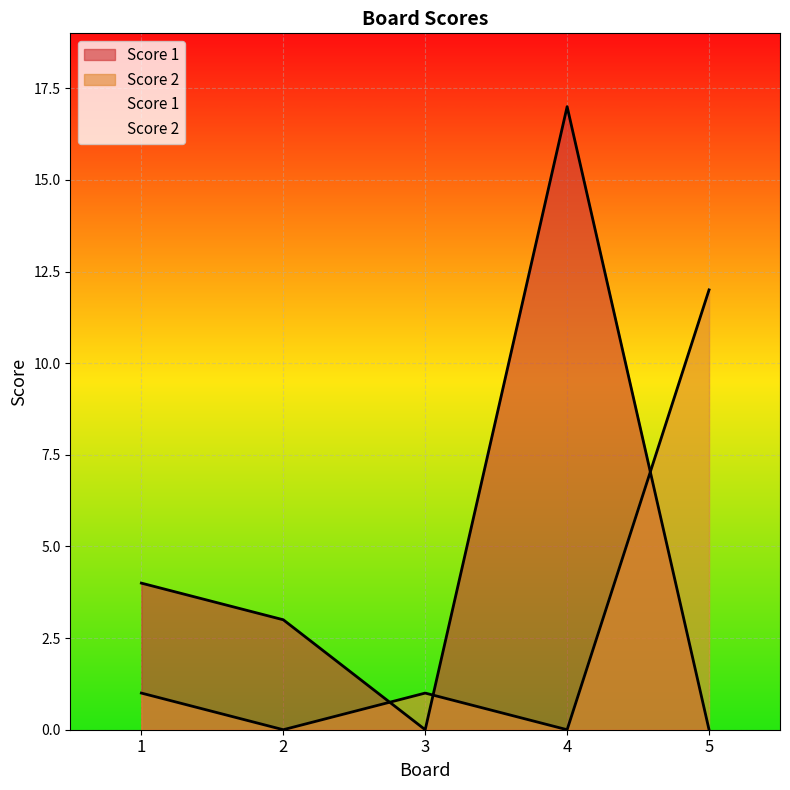

Reading right to left, what are all the values shown in this chart?

Score 1: 0	17	0	3	4
Score 2: 12	0	1	0	1